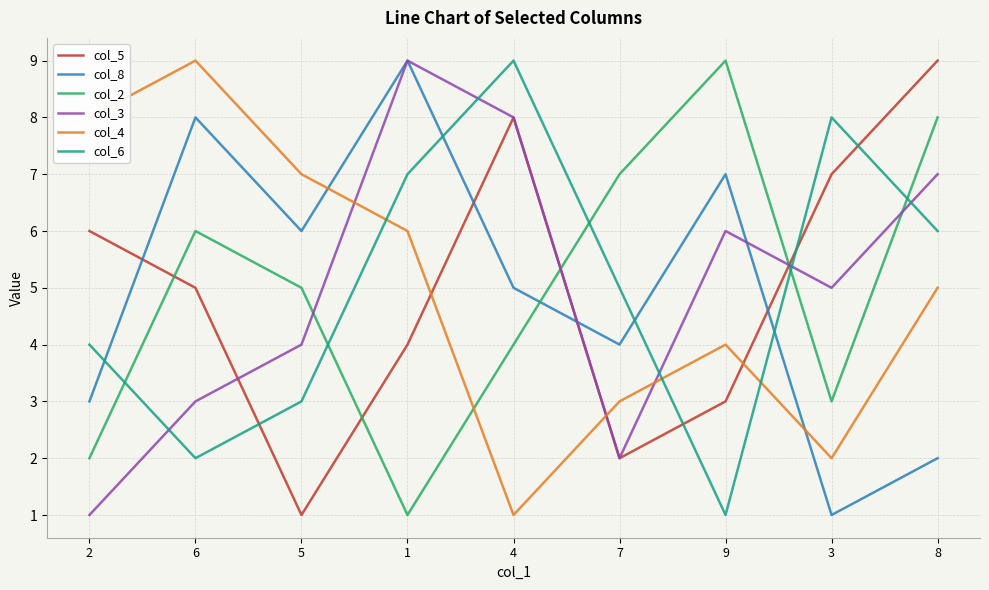

At which category does col_2 reach its first local peak?

6